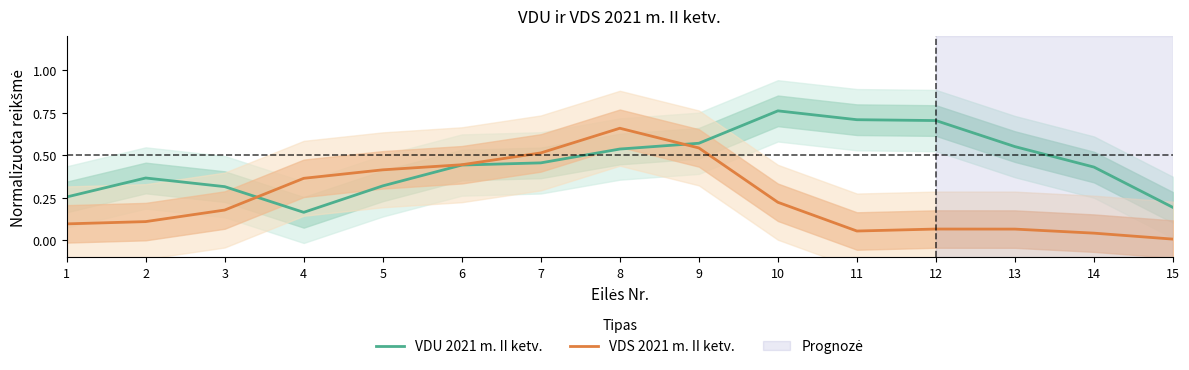

How many lines are shown in the chart?

2